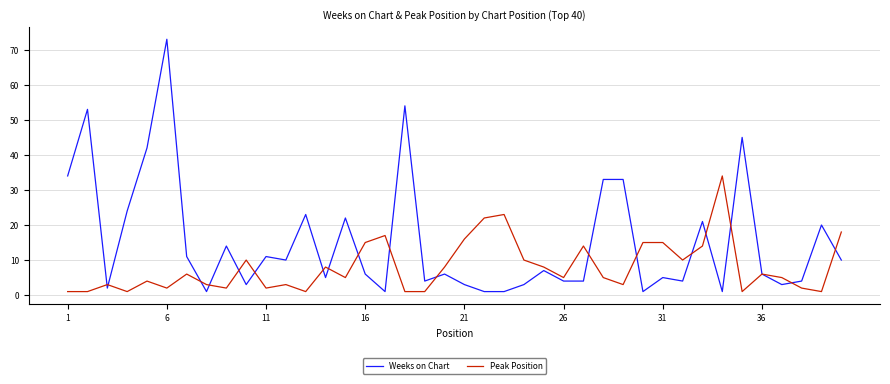

Which series has the widest spread of values?

Weeks on Chart